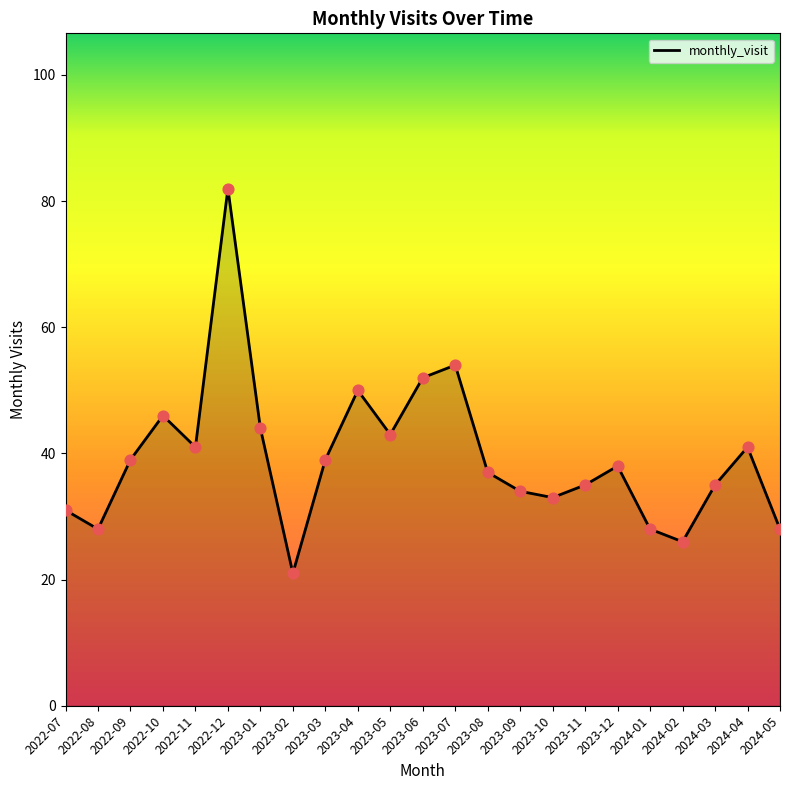

What is the change in value from 2022-09 to 2024-03?

-4